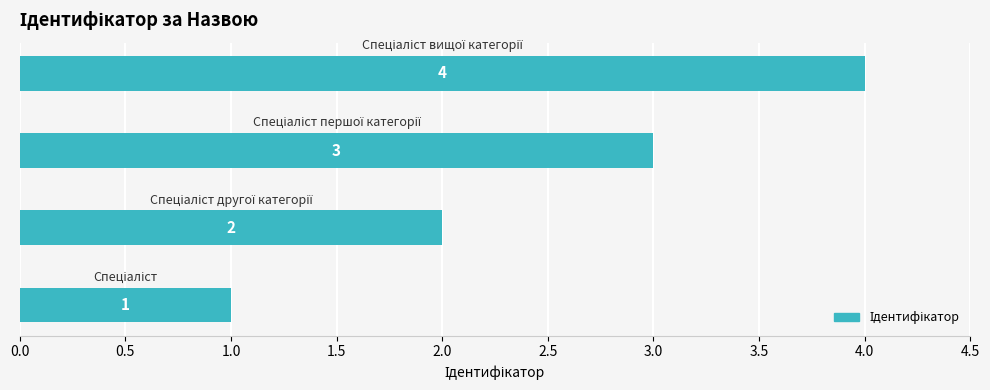

How many values are between 2 and 4?

3